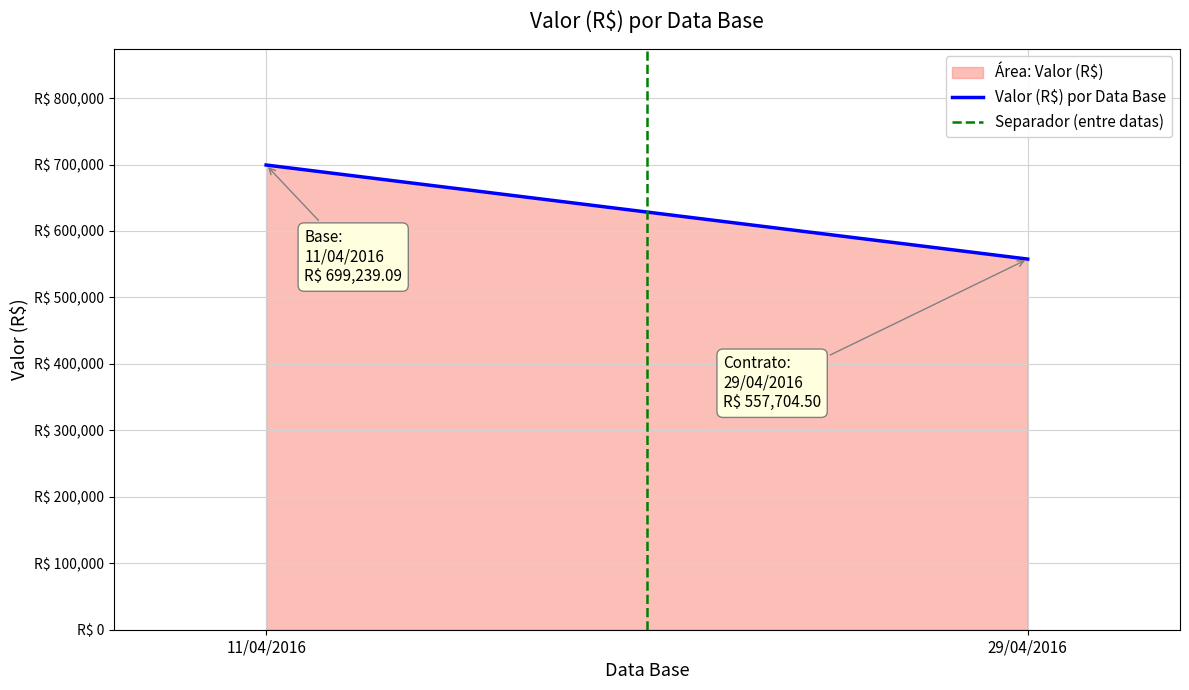

What position from the right is 29/04/2016?

1